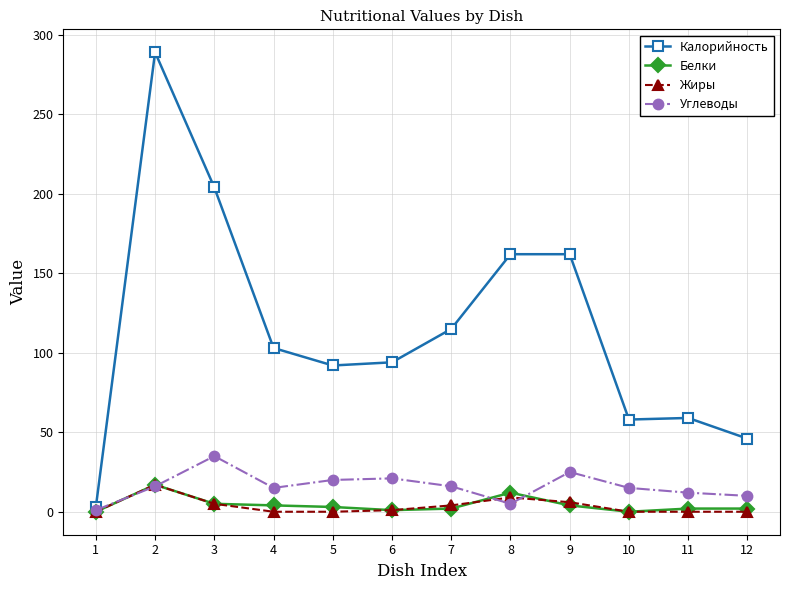

What is the sum of all Белки values?

52